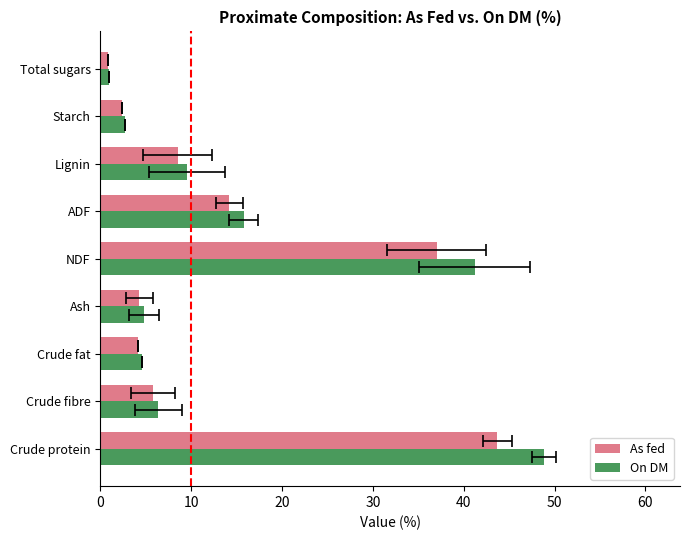

What is the value of the On DM bar at the 9th from the left?

0.9